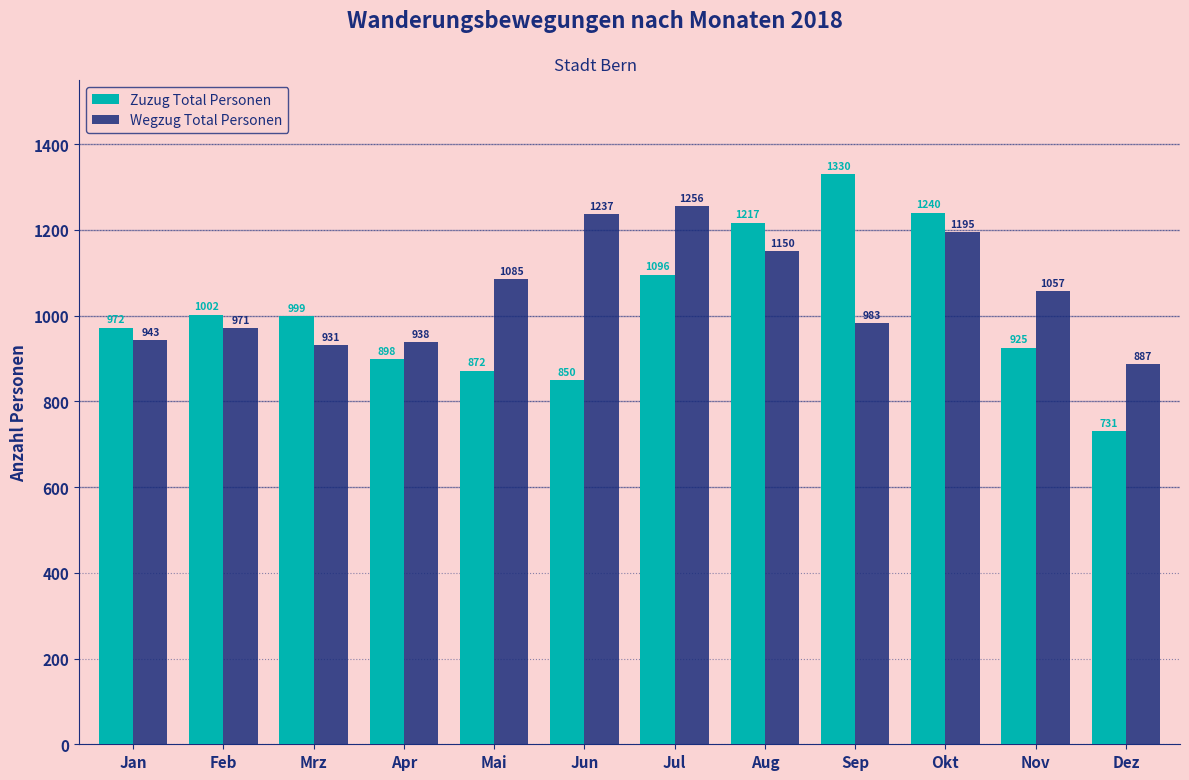

Reading right to left, list all the values displayed in this chart.

Zuzug Total Personen: Dez=731	Nov=925	Okt=1240	Sep=1330	Aug=1217	Jul=1096	Jun=850	Mai=872	Apr=898	Mrz=999	Feb=1002	Jan=972
Wegzug Total Personen: Dez=887	Nov=1057	Okt=1195	Sep=983	Aug=1150	Jul=1256	Jun=1237	Mai=1085	Apr=938	Mrz=931	Feb=971	Jan=943